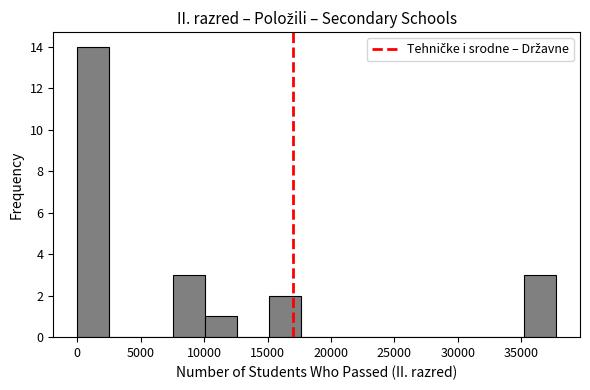

Reading left to right, list every bar in this chart as the range it spans on the x-axis followed by its height. Neither the bar edges nor the heights are printed on the chart, so give them approximately, as read against the axes.

0 to 2500: 14
2500 to 5000: 0
5000 to 7500: 0
7500 to 10000: 3
10000 to 12500: 1
12500 to 15000: 0
15000 to 17500: 2
17500 to 20000: 0
20000 to 22500: 0
22500 to 25000: 0
25000 to 27500: 0
27500 to 30000: 0
30000 to 32500: 0
32500 to 35000: 0
35000 to 37500: 3